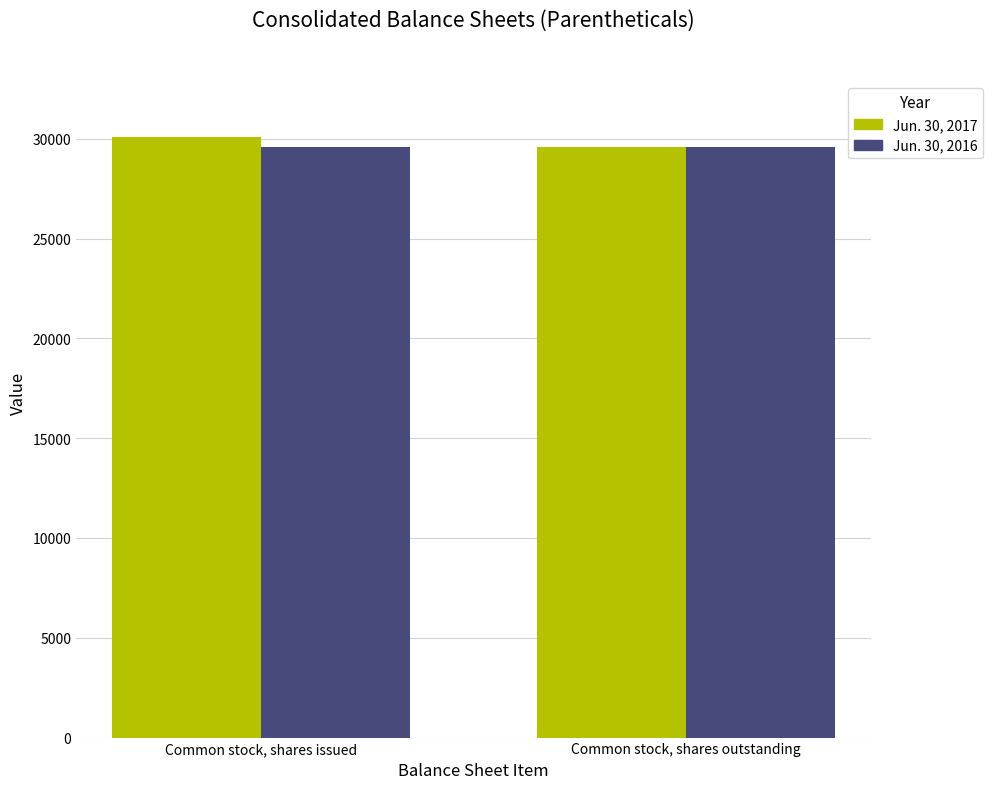

List the series in order of their overall mean, highest first.

Jun. 30, 2017, Jun. 30, 2016